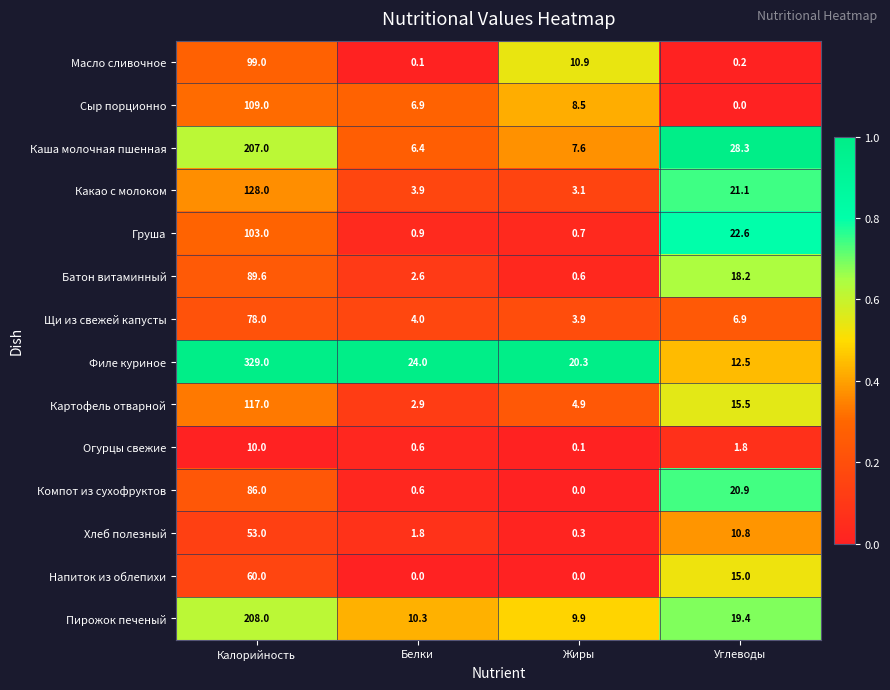

Which series changed the most between Калорийность and Углеводы?

Филе куриное